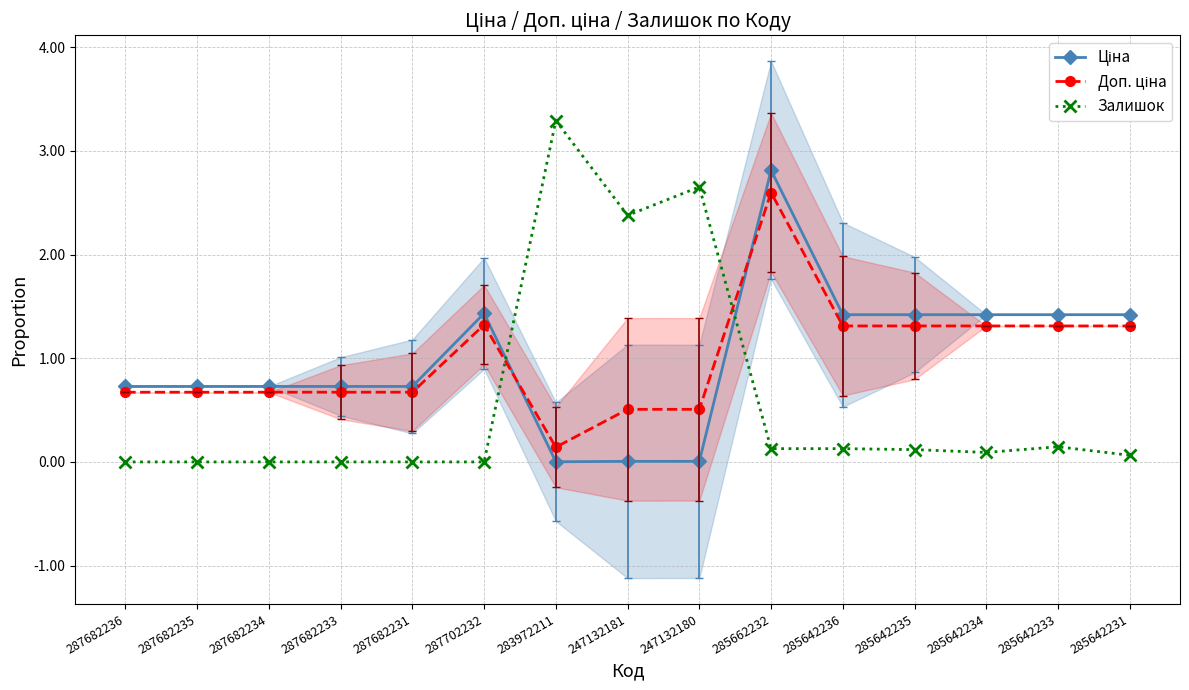

What is the value of the Доп. ціна point at the 13th from the left?

1.3